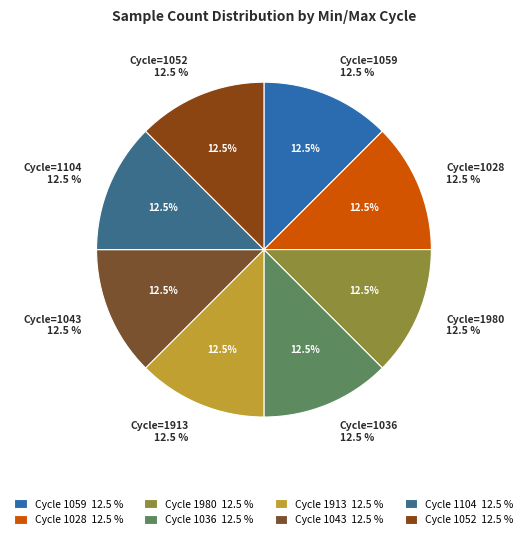

The 27-1913 slice represents 12% of the pie. True or false?

True